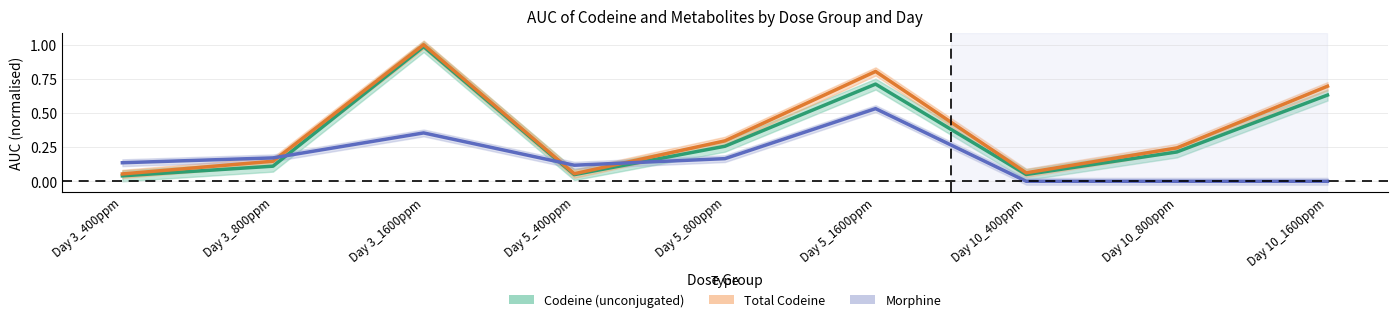

True or false: Total Codeine has a value of 0.3 at Day 3_800ppm.

False